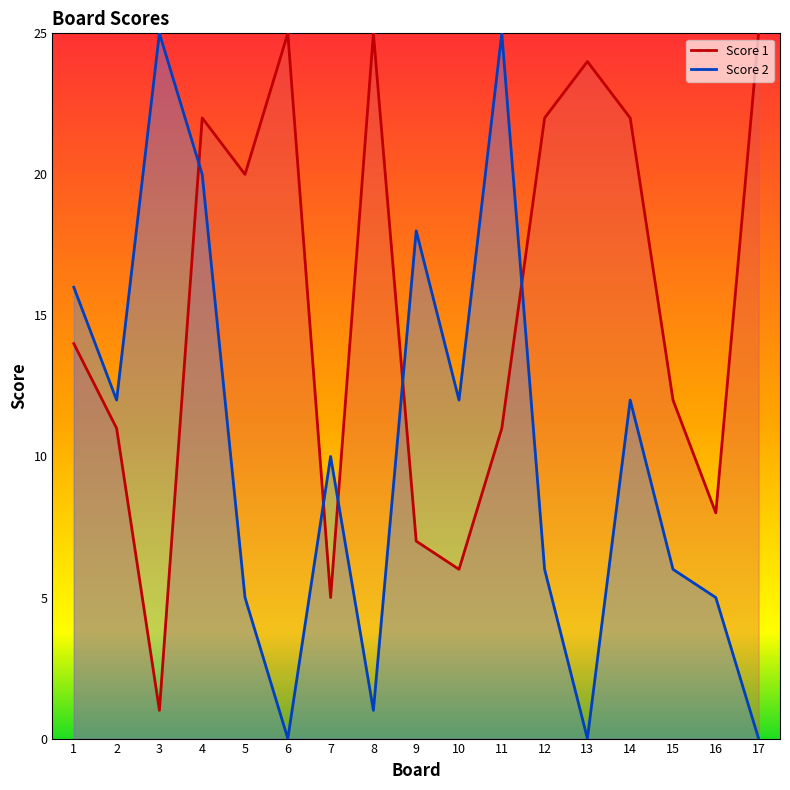

Does the chart display data point markers on the line(s)?

No